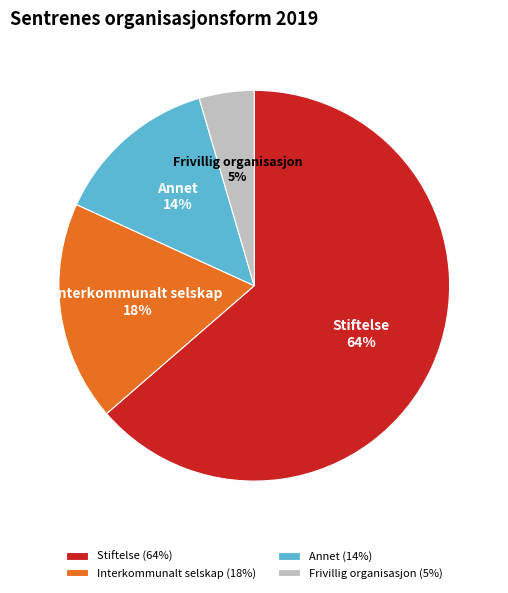

Which has a higher value, Stiftelse or Annet?

Stiftelse